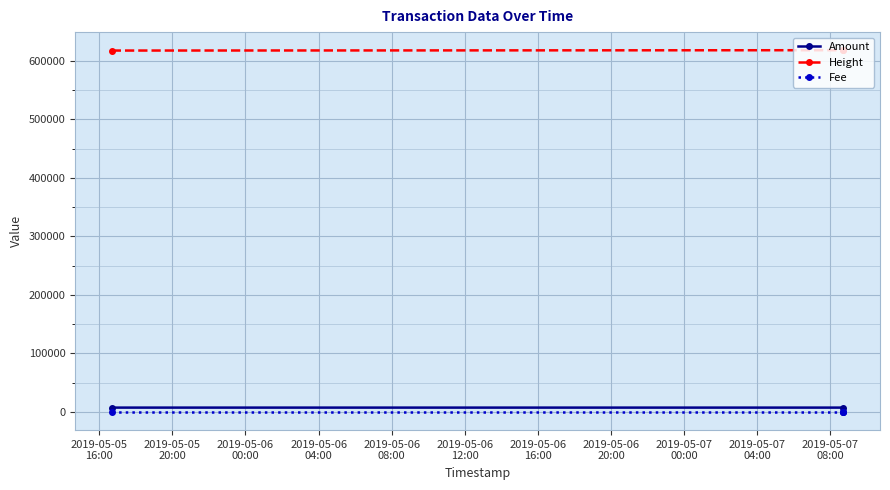

Which series has the widest spread of values?

Amount